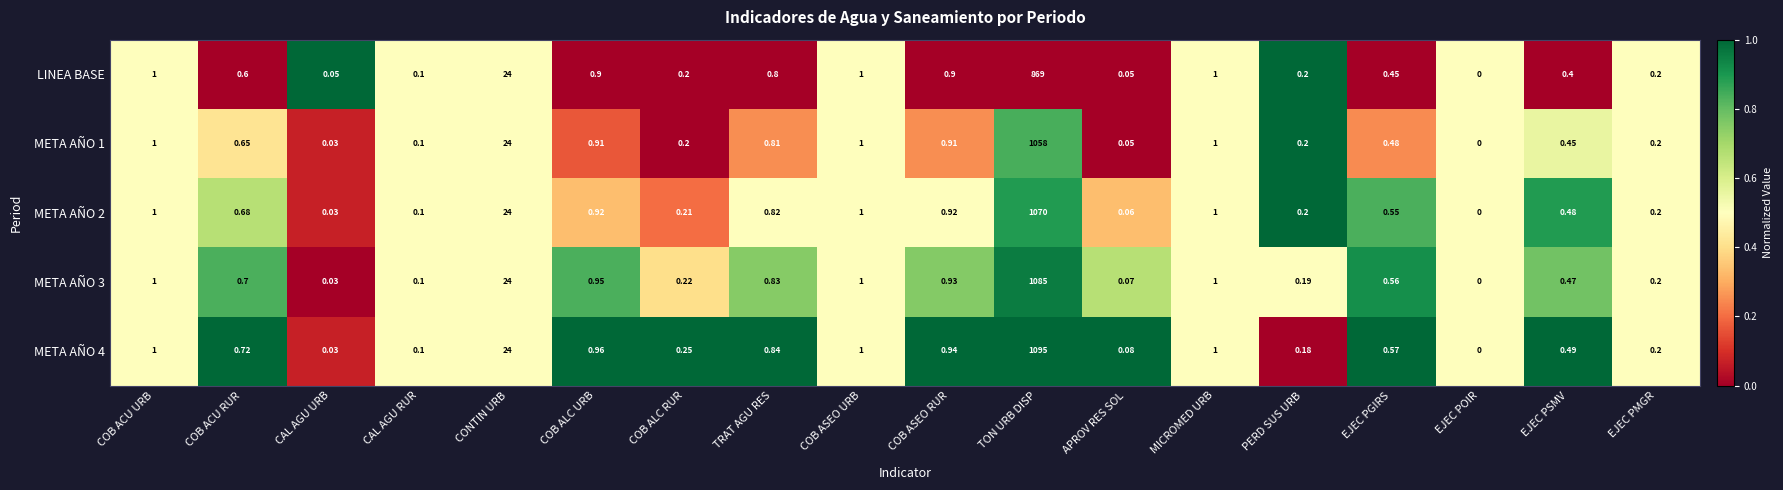

Which label corresponds to the smallest value in the chart?

EJEC POIR